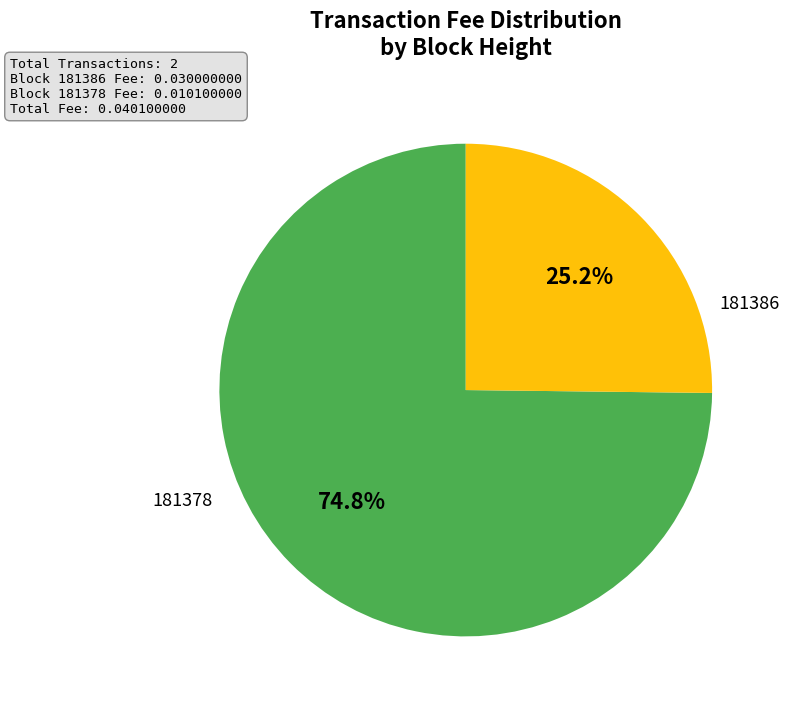

Does any single category account for the majority?

Yes